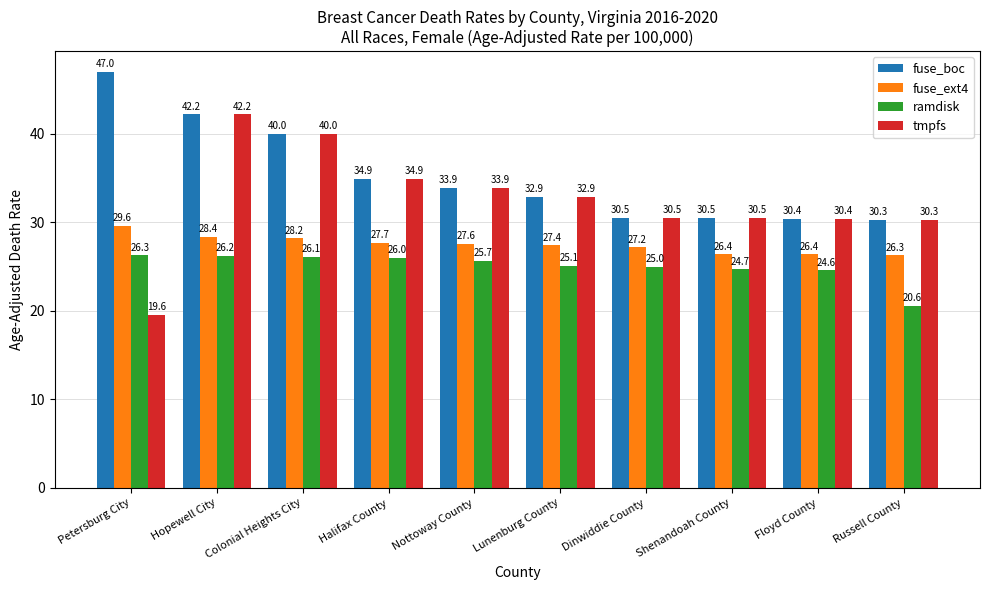

Is it true that tmpfs equals 54.7 at Halifax County?

False